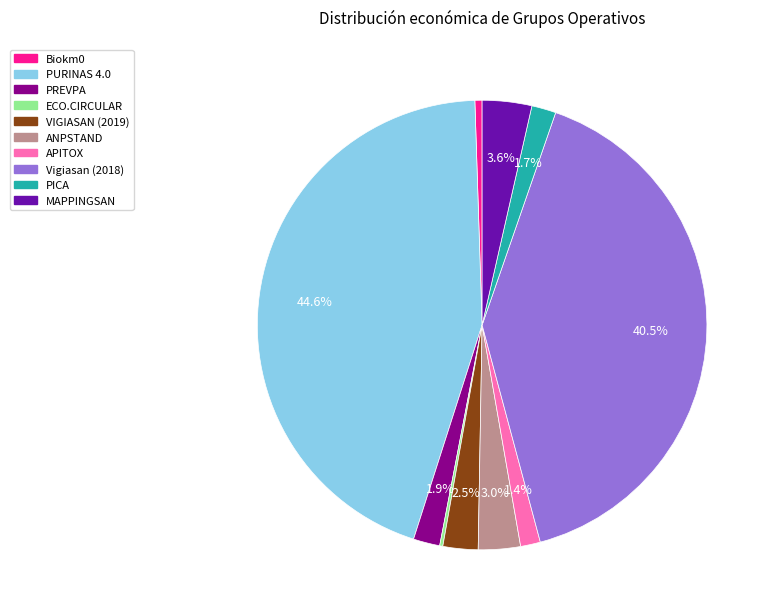

Does APITOX represent more than half of the total?

No